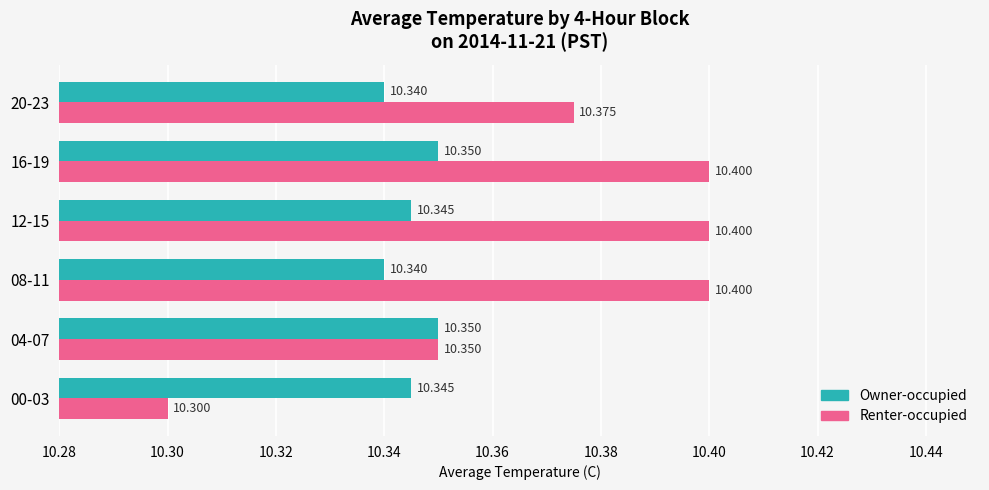

Which series changed the most between 08-11 and 16-19?

Owner-occupied